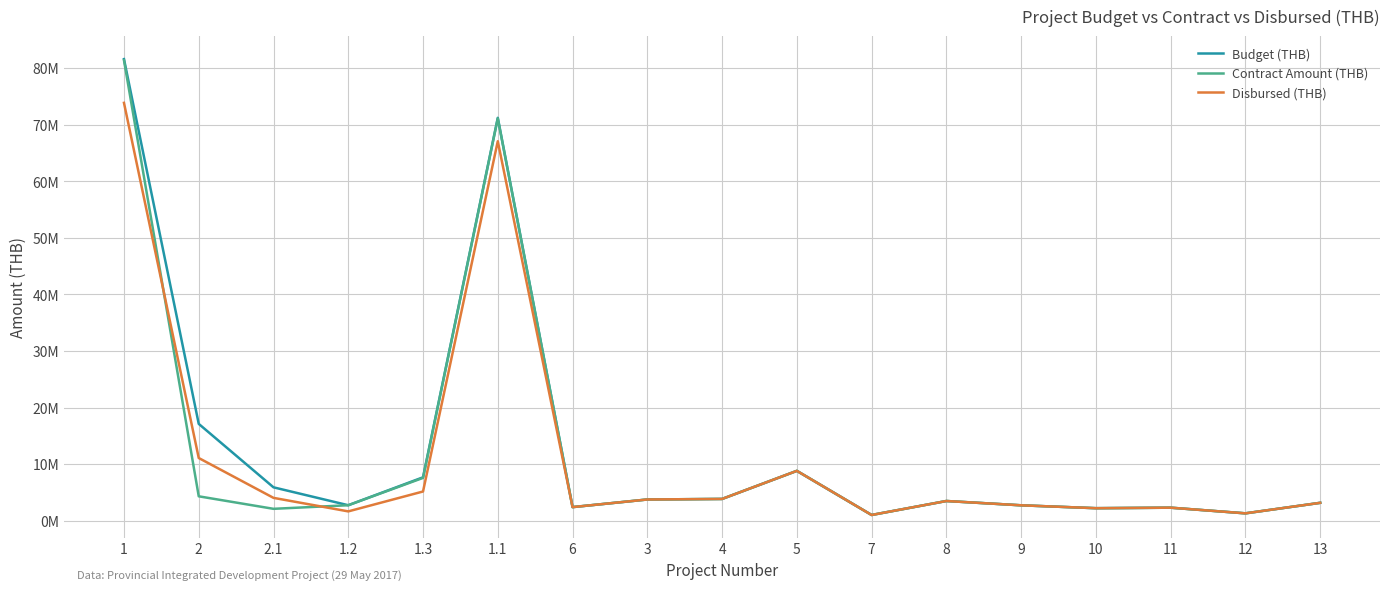

What are all the series names shown in the legend?

Budget (THB), Contract Amount (THB), Disbursed (THB)